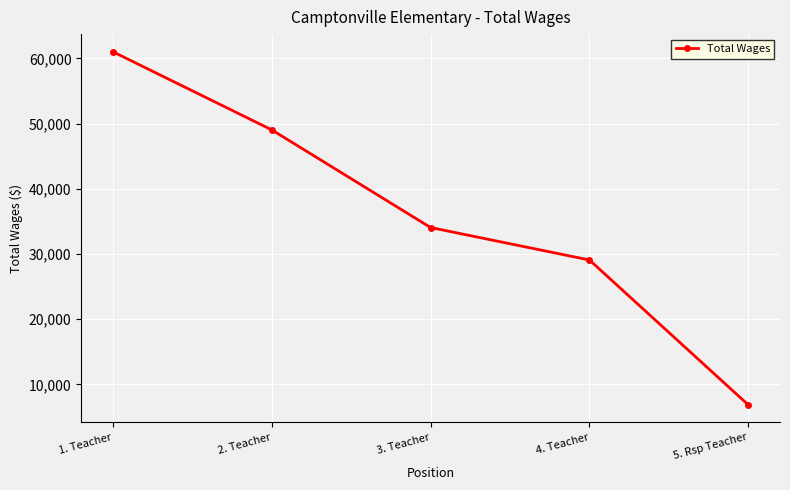

What is the greatest value displayed?

61005